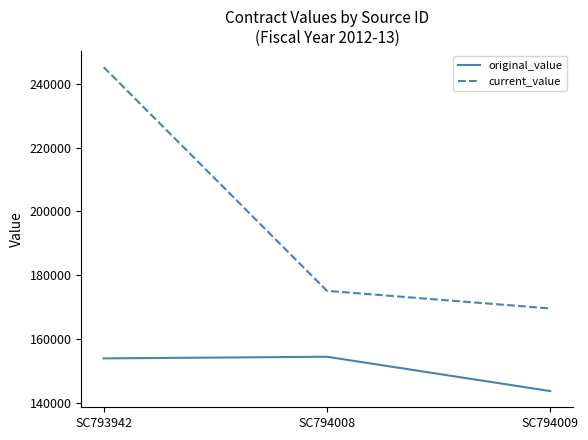

Reading left to right, what are all the values shown in this chart?

original_value: 153908	154423	143664
current_value: 245192	175077	169559